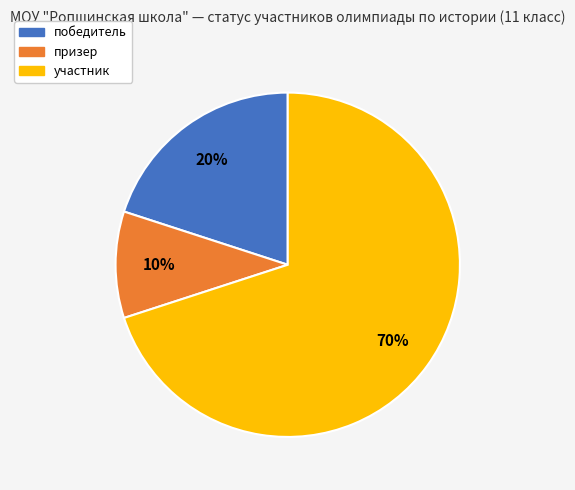

What is the ratio of the value at призер to the value at участник?

0.1